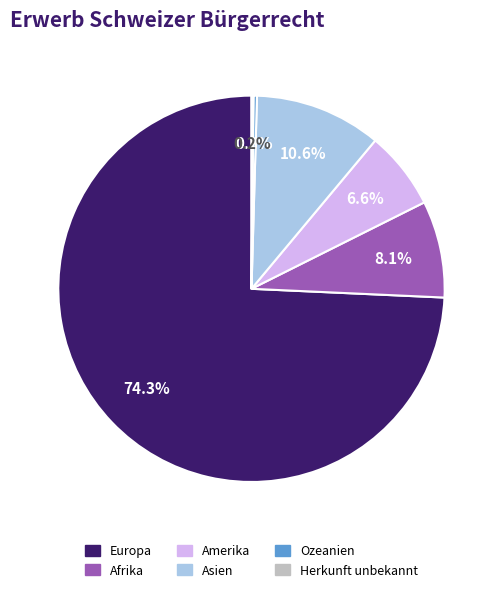

What is the majority slice?

Europa